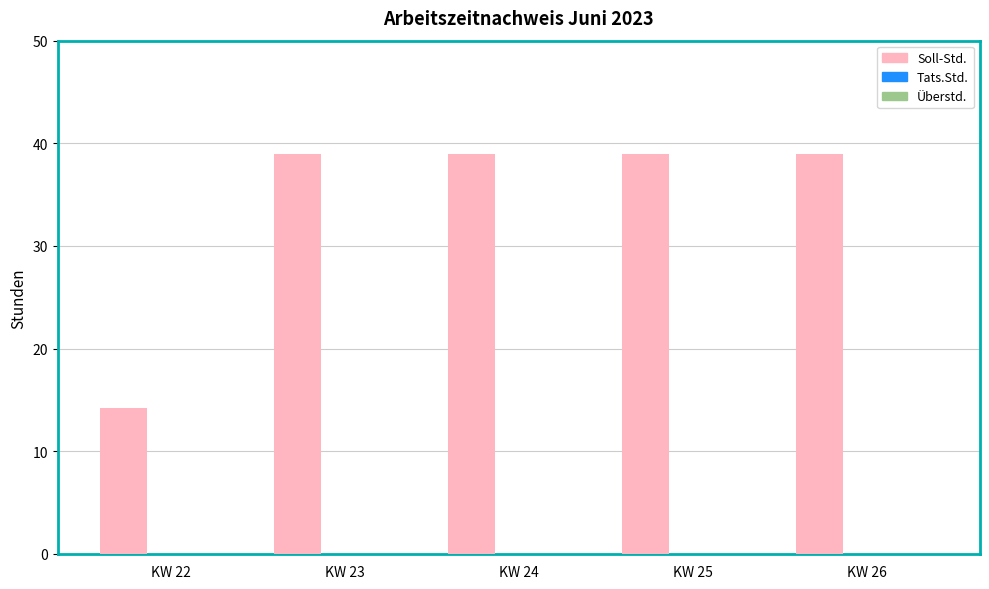

What is the maximum value shown in the chart?

39.0